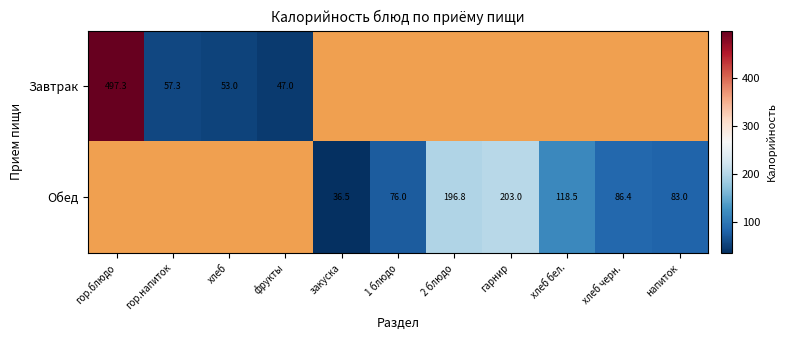

Count the number of data series in this chart.

2